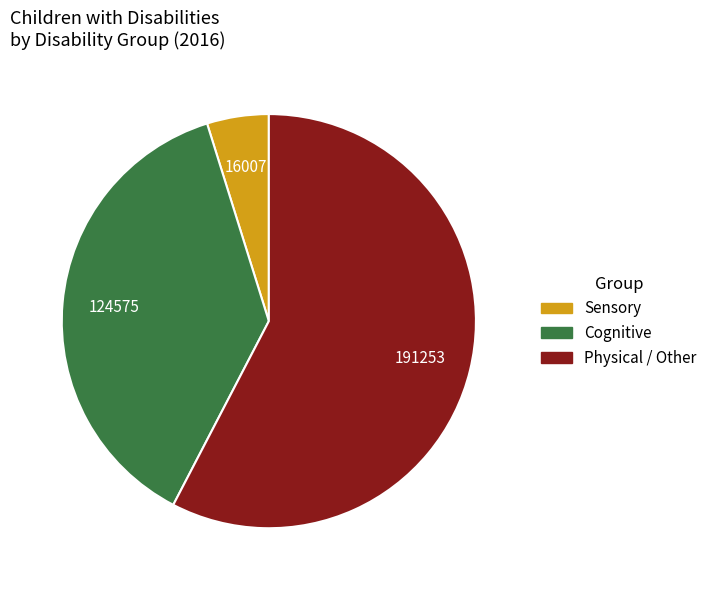

Does any single category account for the majority?

Yes